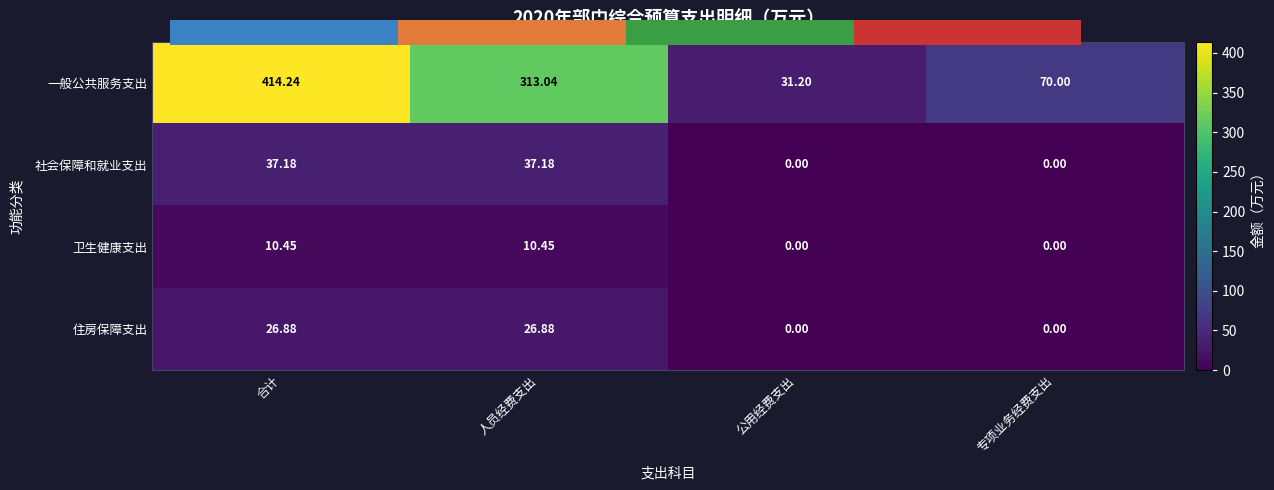

Which has a higher value, 公用经费支出 or 人员经费支出?

人员经费支出